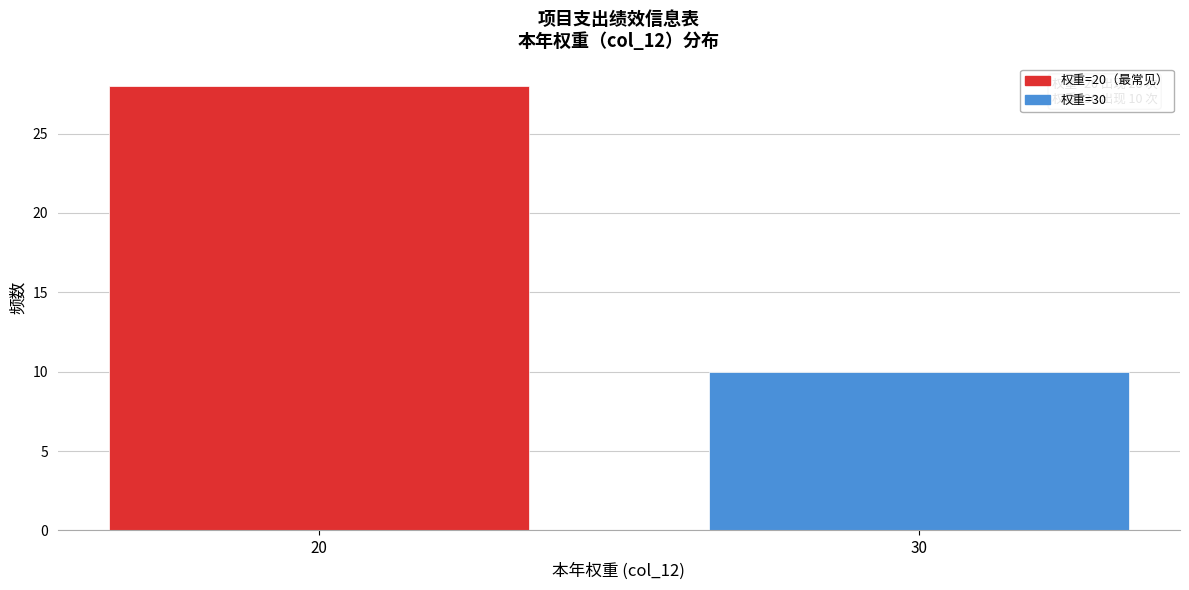

Reading left to right, transcribe all the data shown in this chart.

20=28	30=10